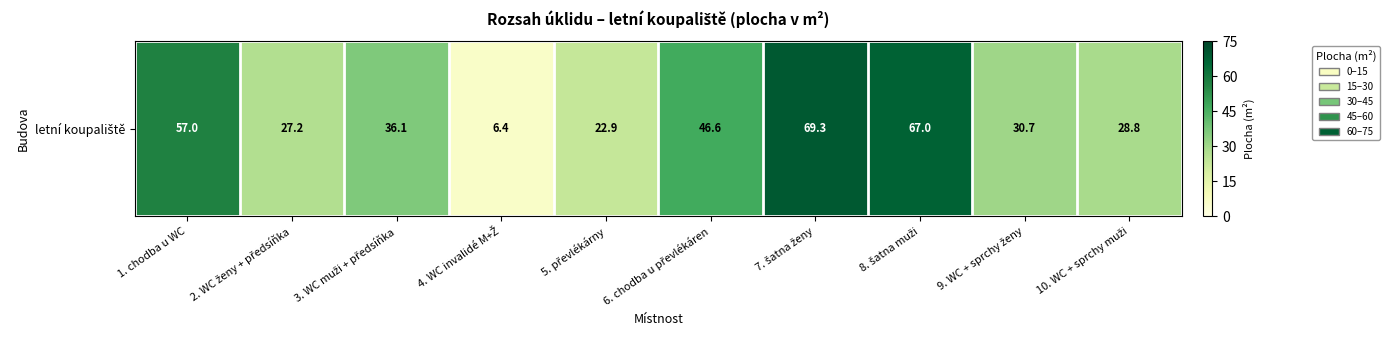

What is the change in value from 2. WC ženy + předsíňka to 5. převlékárny?

-4.3